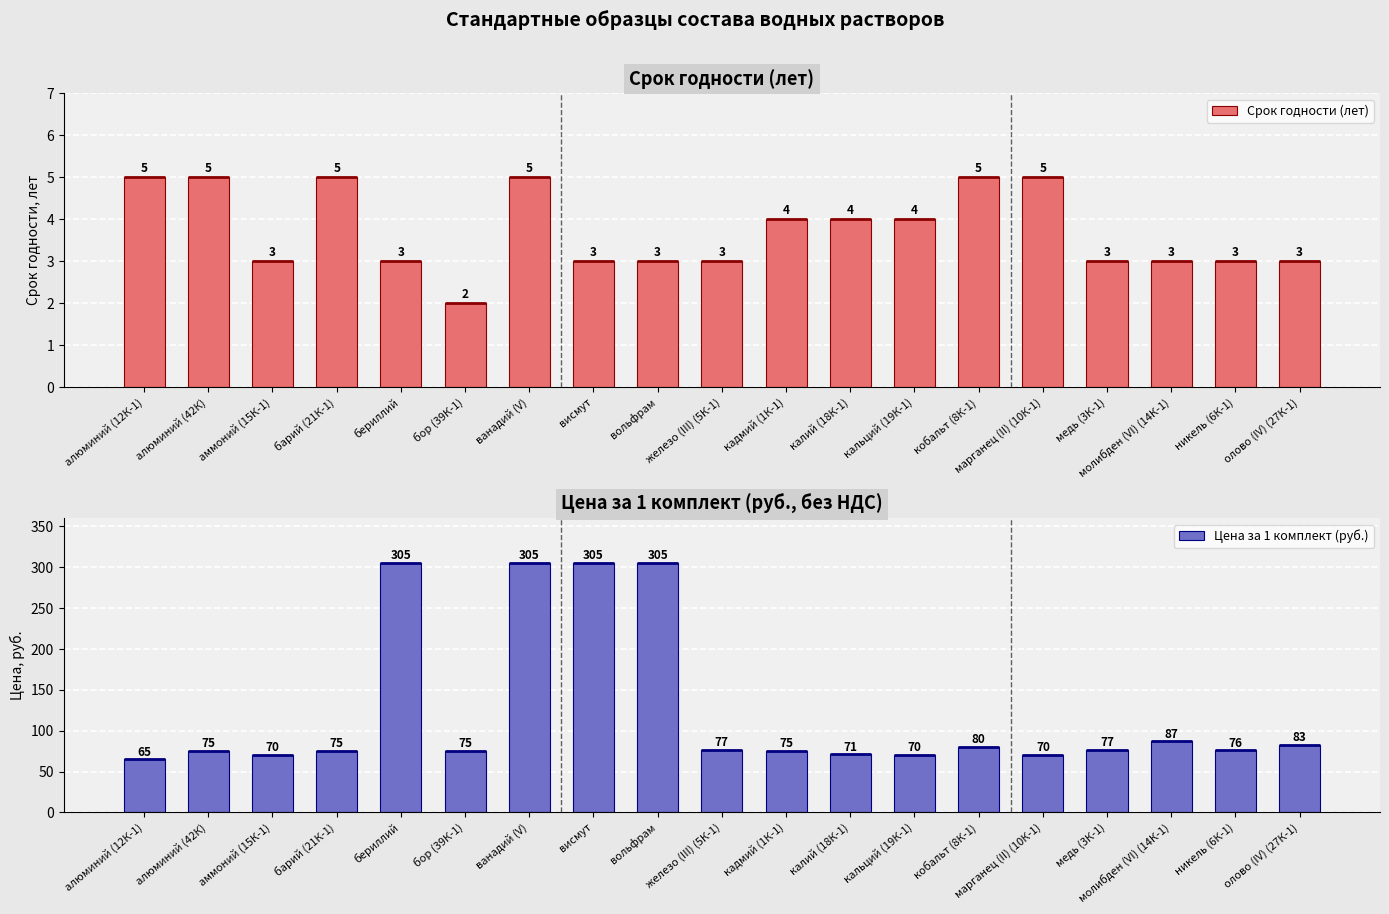

What is the minimum value shown in the chart?

2